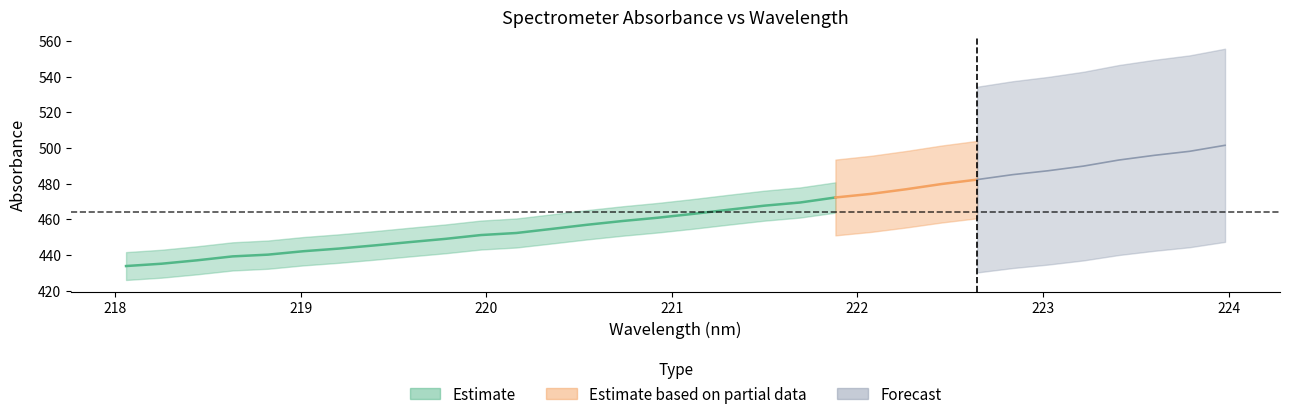

Which has a higher value, 6 or 23?

23